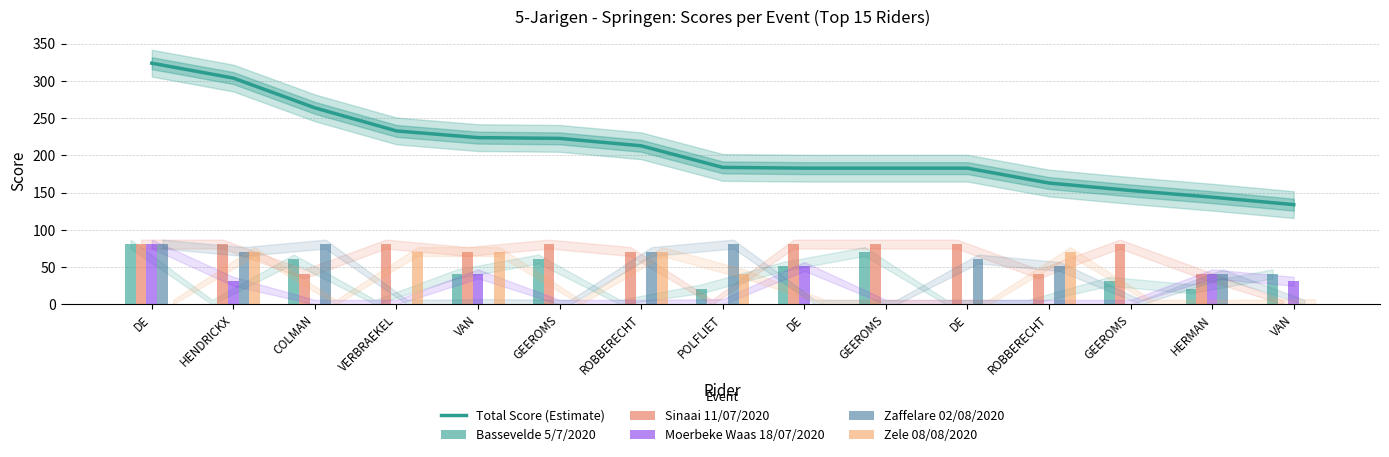

Between DE and VAN, which is larger?

VAN